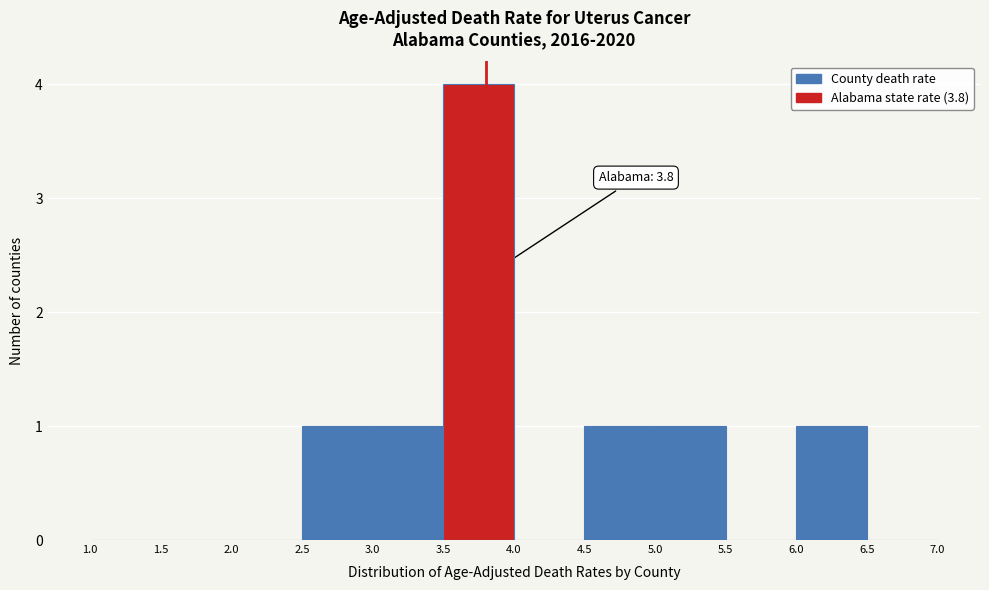

Which range on the x-axis has the tallest bar?

3.5 to 4.0